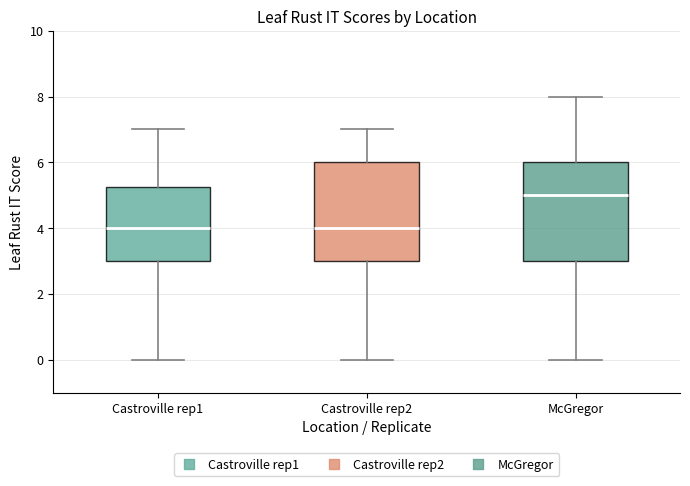

Reading left to right, transcribe this box plot: for each box, give where its median line is, the range the box spans, and where its two whiskers end, as read against the y-axis. The values are not printed on the chart, so give them approximately, as read against the axis.

Castroville rep1: median 4.0, box 3.0 to 5.2, whiskers 0.0 to 7.0
Castroville rep2: median 4.0, box 3.0 to 6.0, whiskers 0.0 to 7.0
McGregor: median 5.0, box 3.0 to 6.0, whiskers 0.0 to 8.0